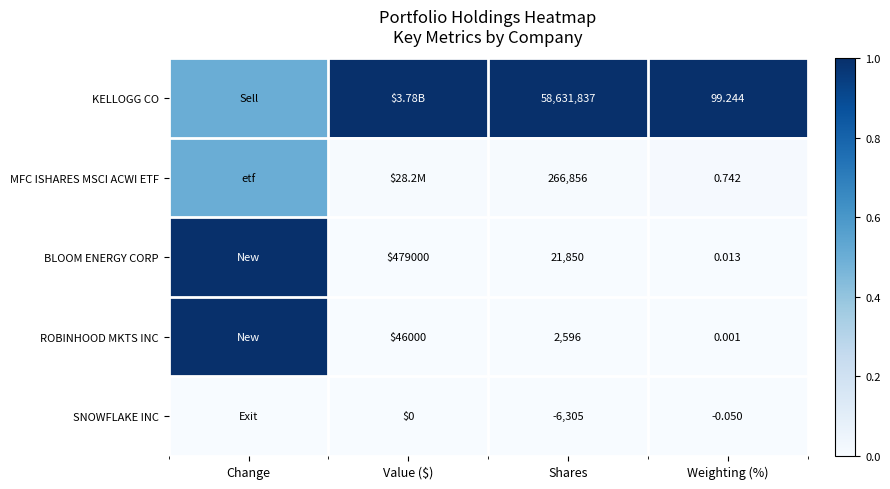

Rank the series at Shares from highest to lowest value.

KELLOGG CO, MFC ISHARES MSCI ACWI ETF, BLOOM ENERGY CORP, ROBINHOOD MKTS INC, SNOWFLAKE INC